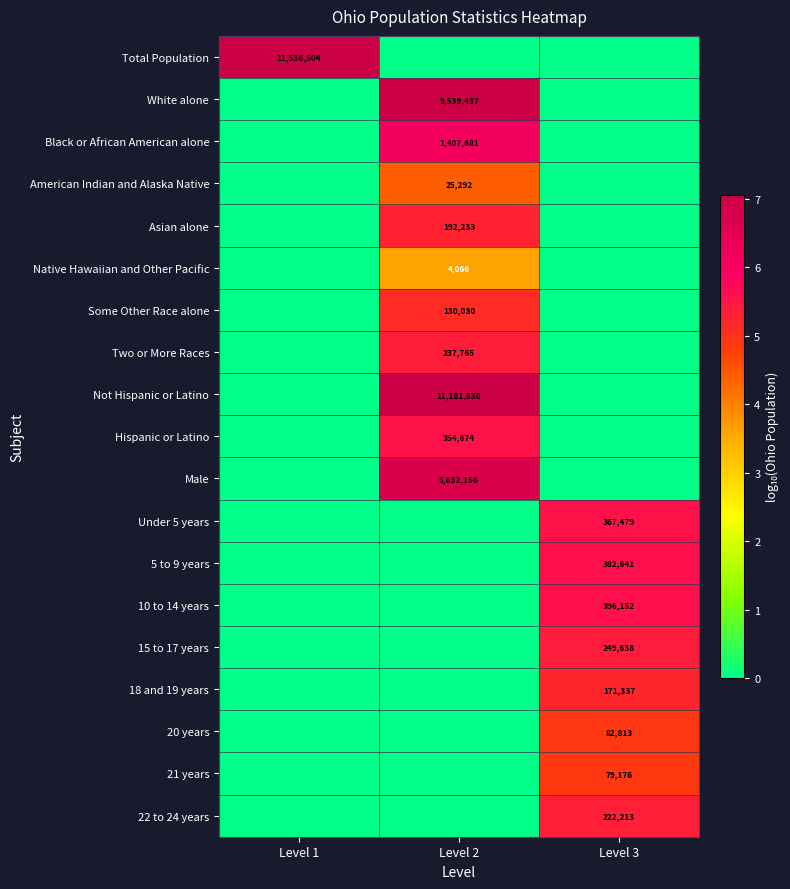

True or false: 21 years has a value of 79176 at Level 3.

True